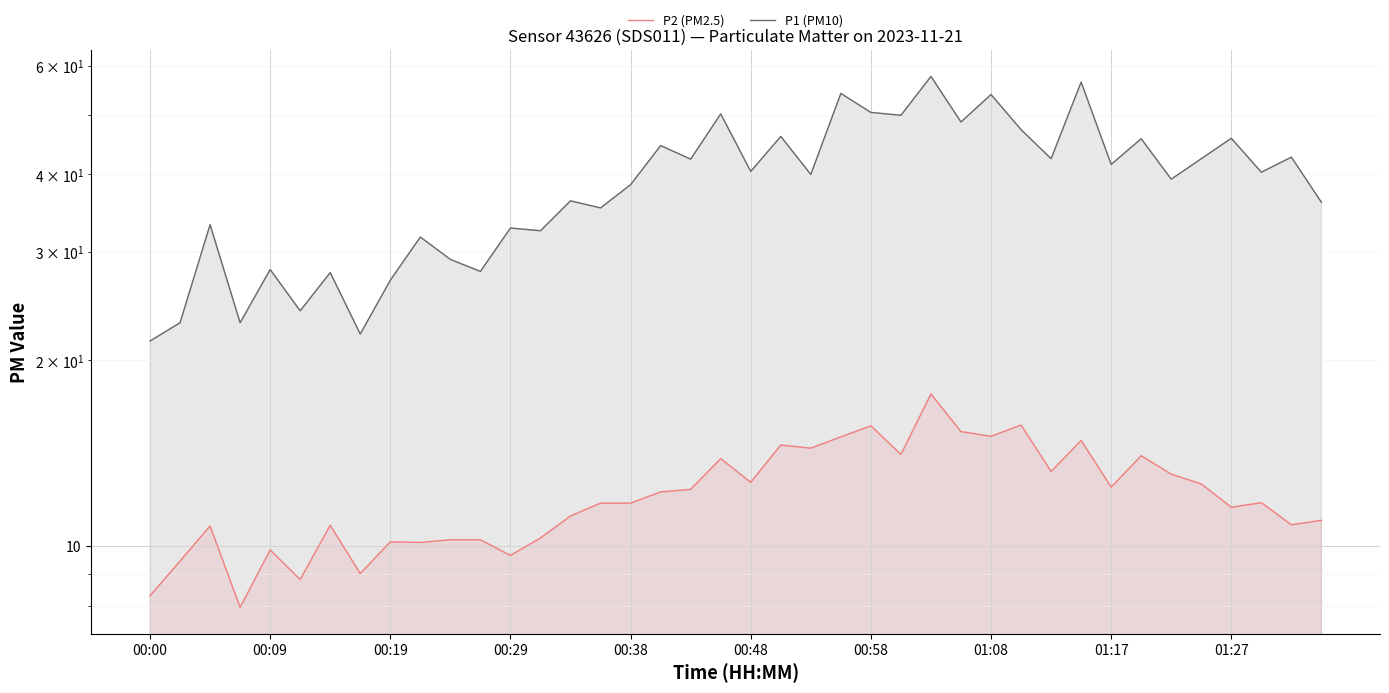

True or false: P2 (PM2.5) and P1 (PM10) intersect in this chart.

False